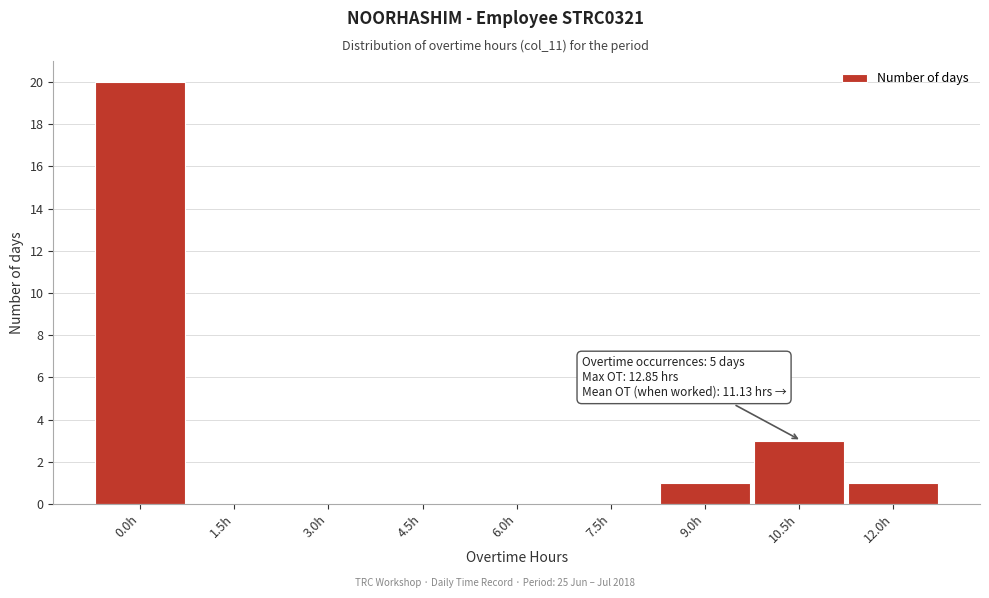

Reading right to left, list all the values displayed in this chart.

12.0h=1	10.5h=3	9.0h=1	7.5h=0	6.0h=0	4.5h=0	3.0h=0	1.5h=0	0.0h=20